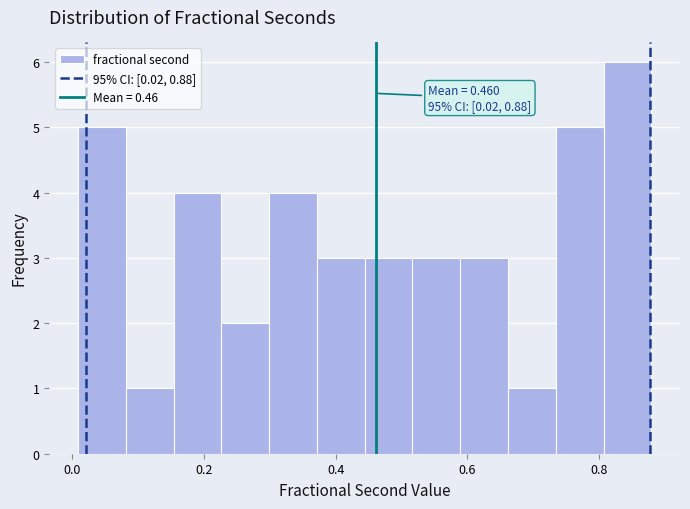

Read against the x-axis, roughly where is the centre of the tallest bar?

0.84